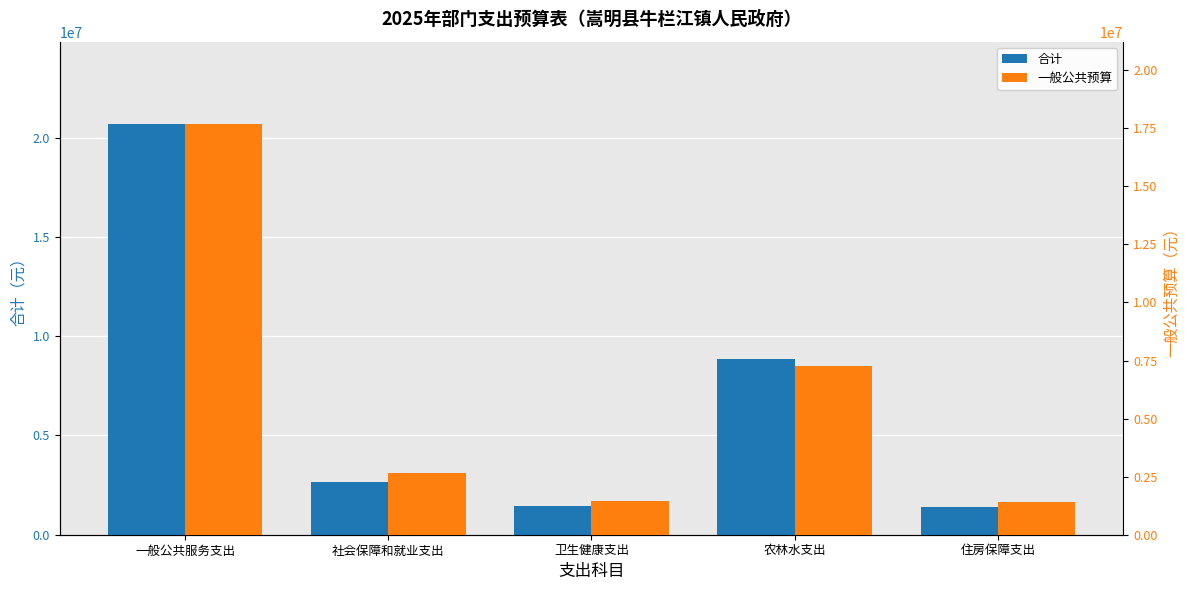

True or false: 合计 has a value of 4371380.7 at 社会保障和就业支出.

False